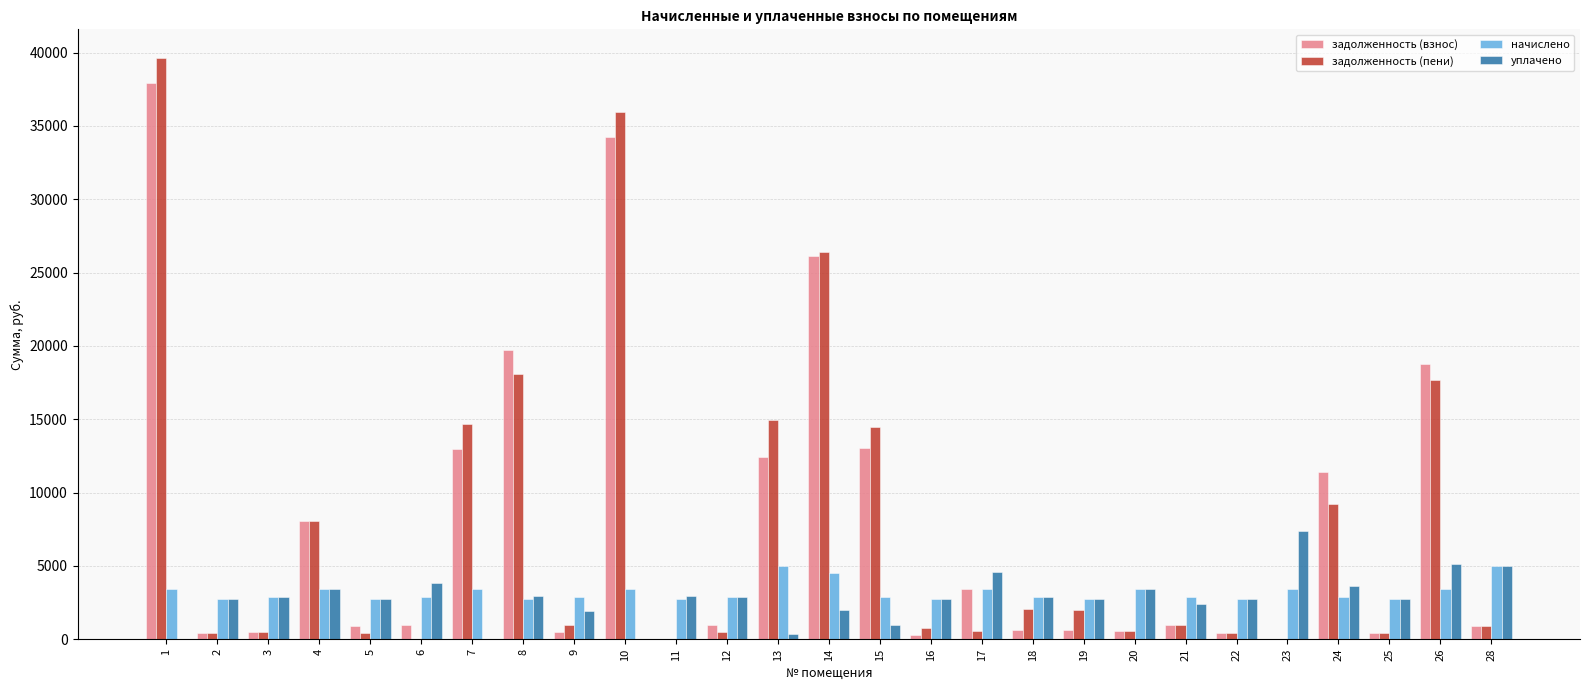

Is the value of начислено at 3 greater than the value of задолженность (взнос) at 16?

Yes